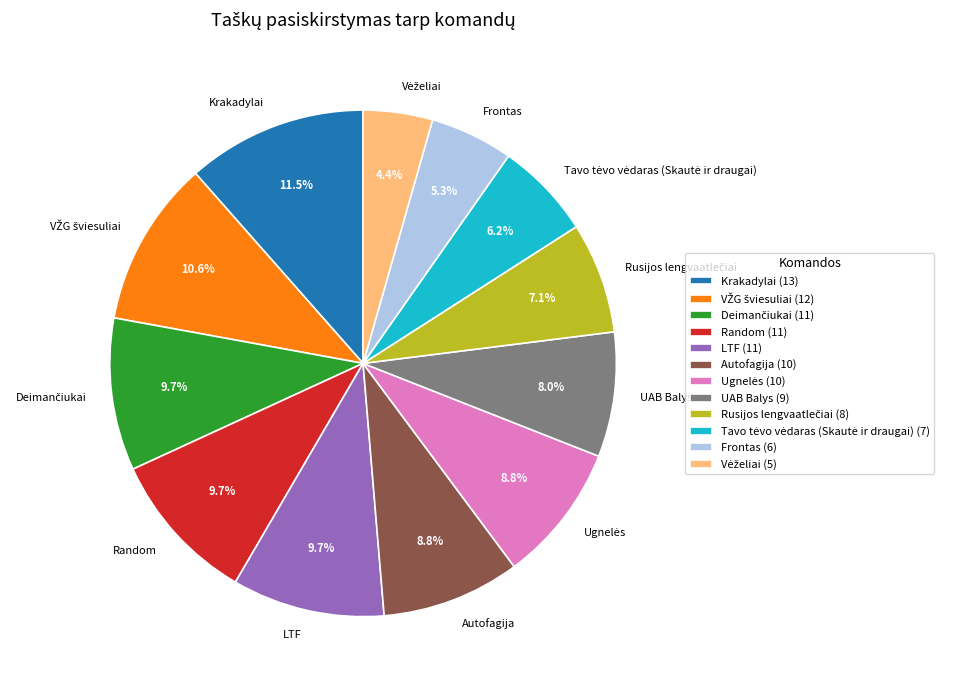

Combined, do Autofagija and Random account for over 50%?

No